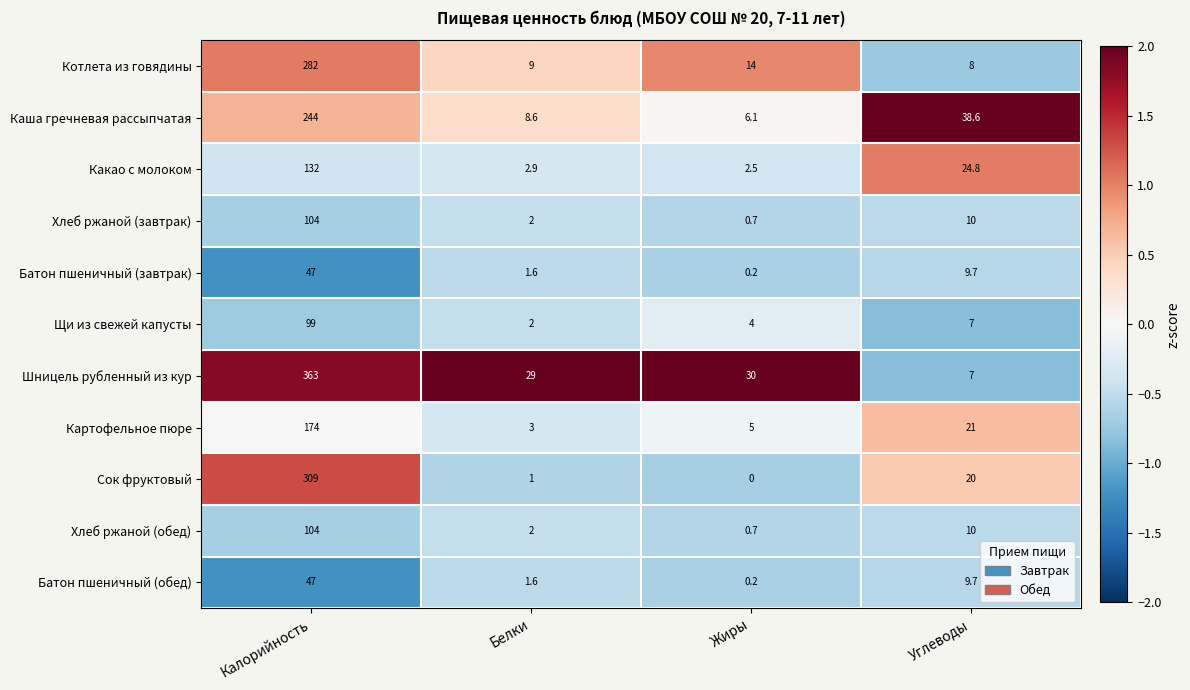

List the labels in order of Какао с молоком value, smallest first.

Жиры, Белки, Углеводы, Калорийность